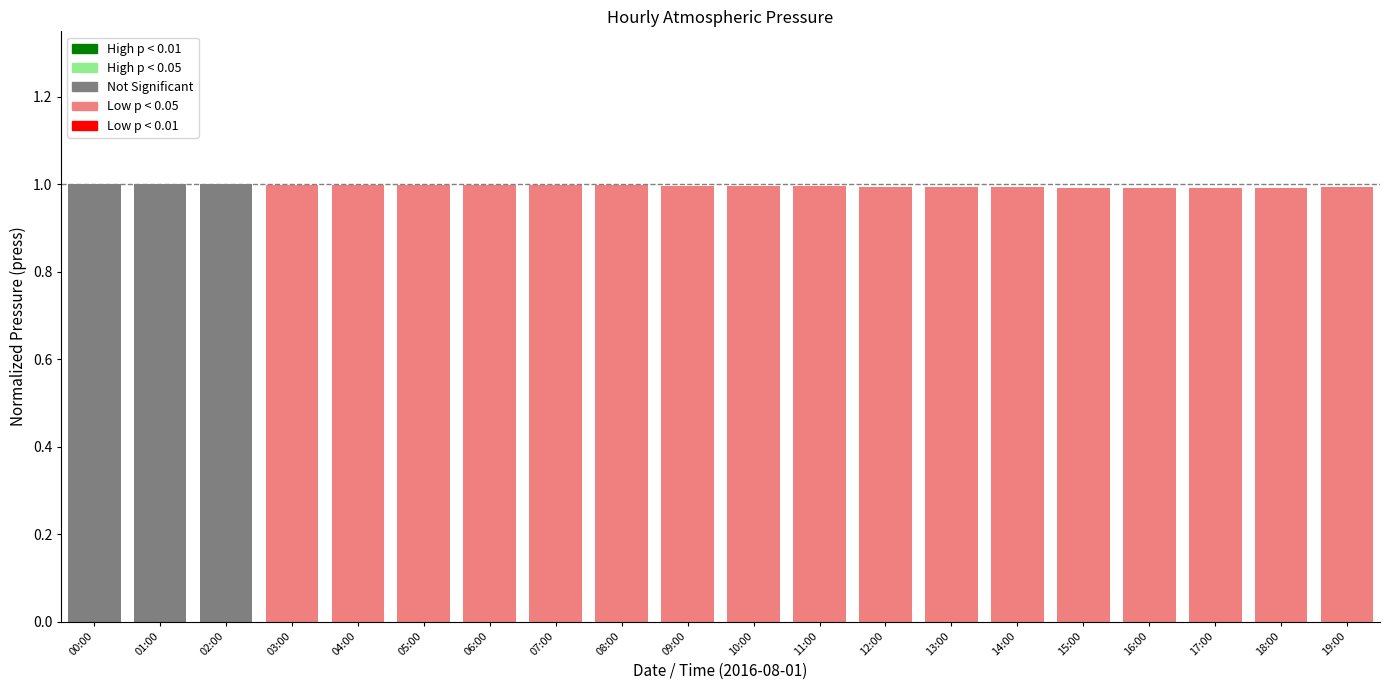

What position from the left is 09:00?

10